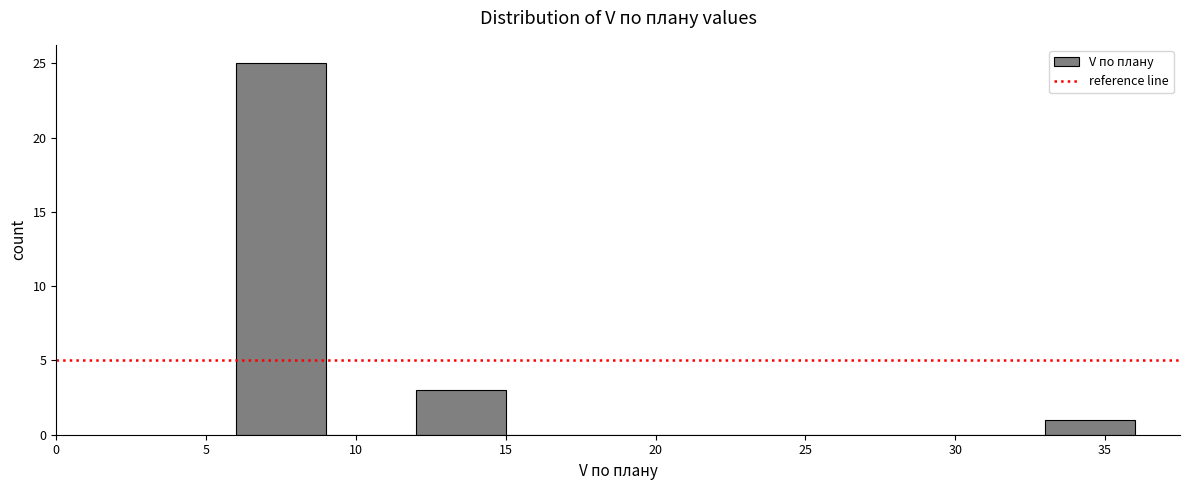

What is the height of the bar covering 33 to 36 on the x-axis? The values are not printed on the chart, so give them approximately, as read against the axis.

1